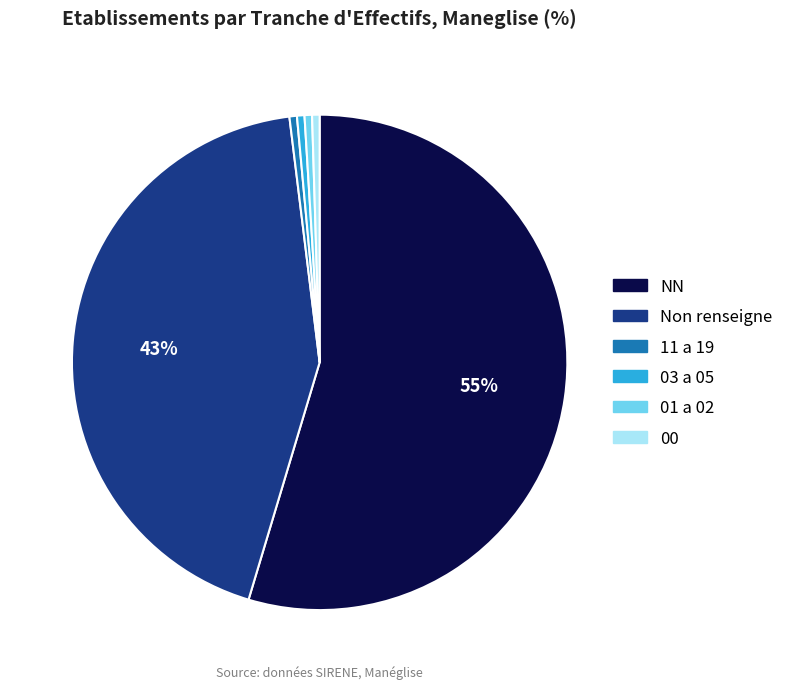

To the nearest percent, what is the average slice percentage?

17%